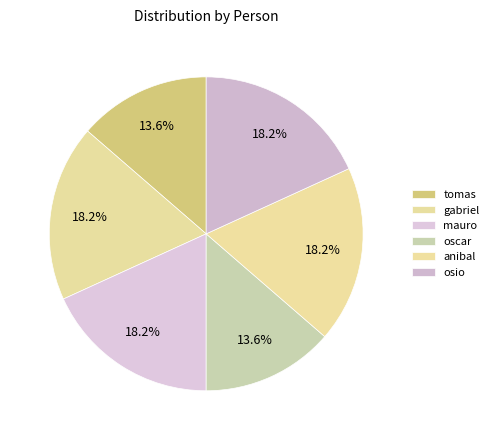

Count the number of slices in the pie.

6